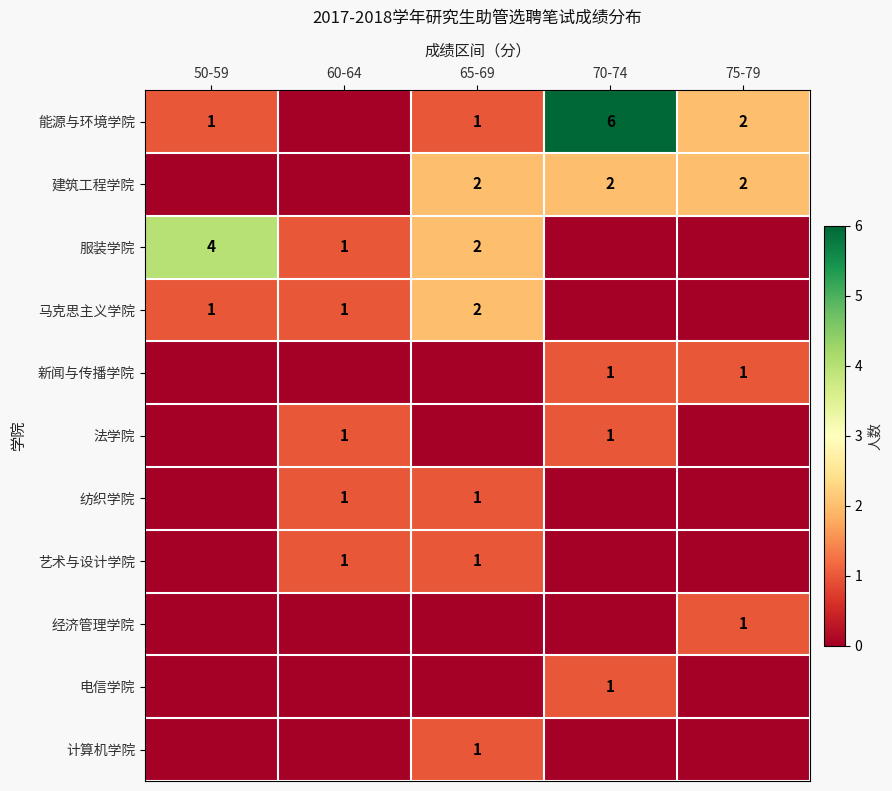

The value of 能源与环境学院 at 50-59 is 1. True or false?

True